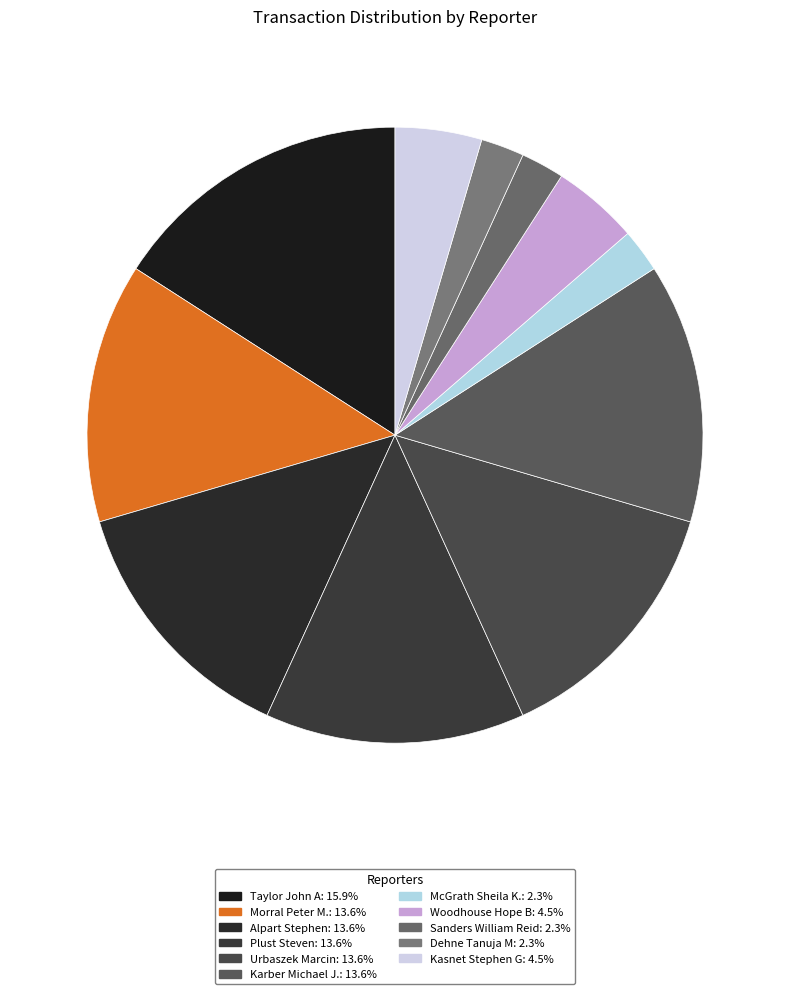

What portion of the pie excludes Morral Peter M.?

86.4%